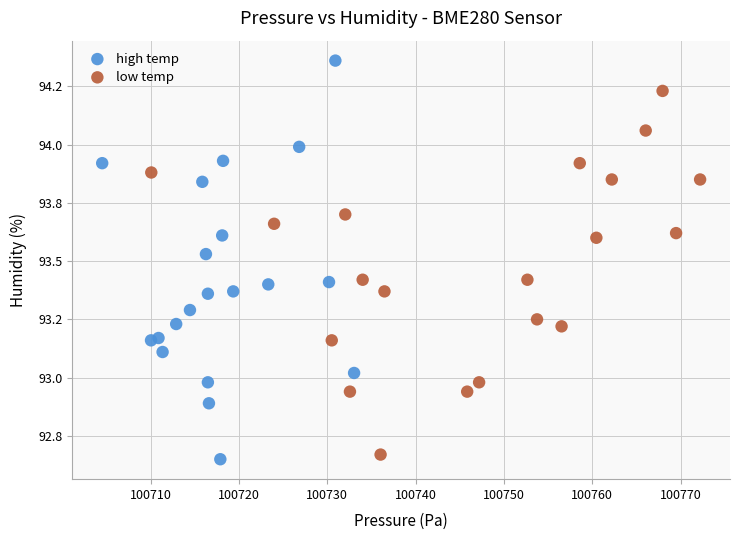

Which series reaches the maximum Y coordinate?

high temp